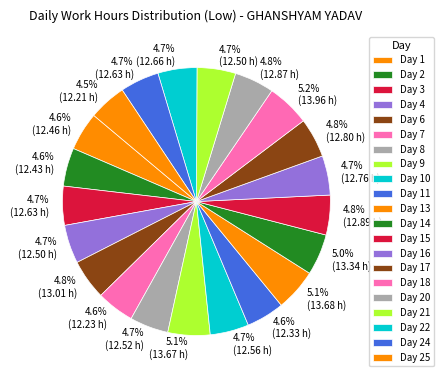

How many segments does this pie chart have?

21